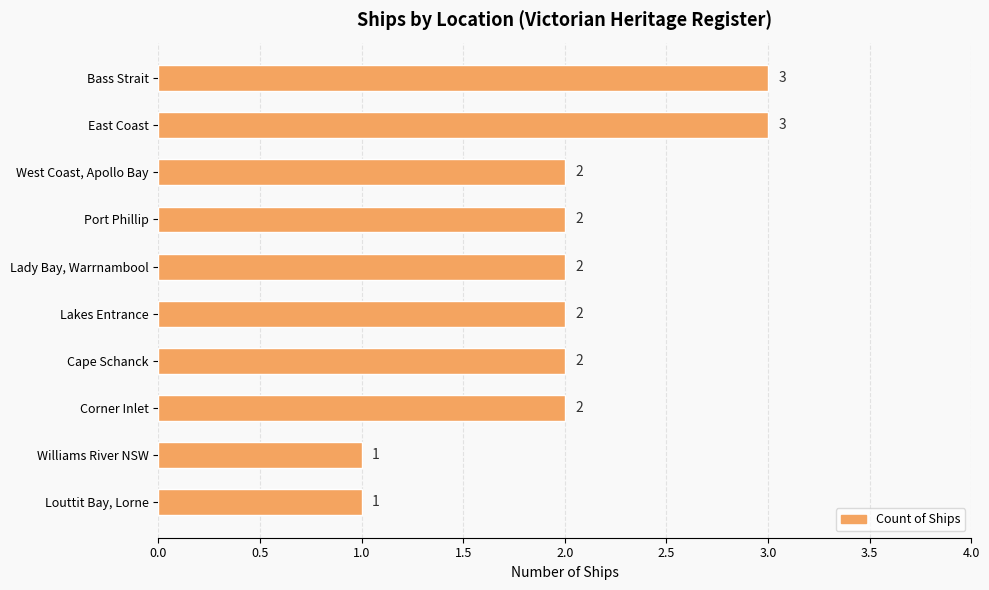

What is the label of the 2nd bar from the top?

East Coast